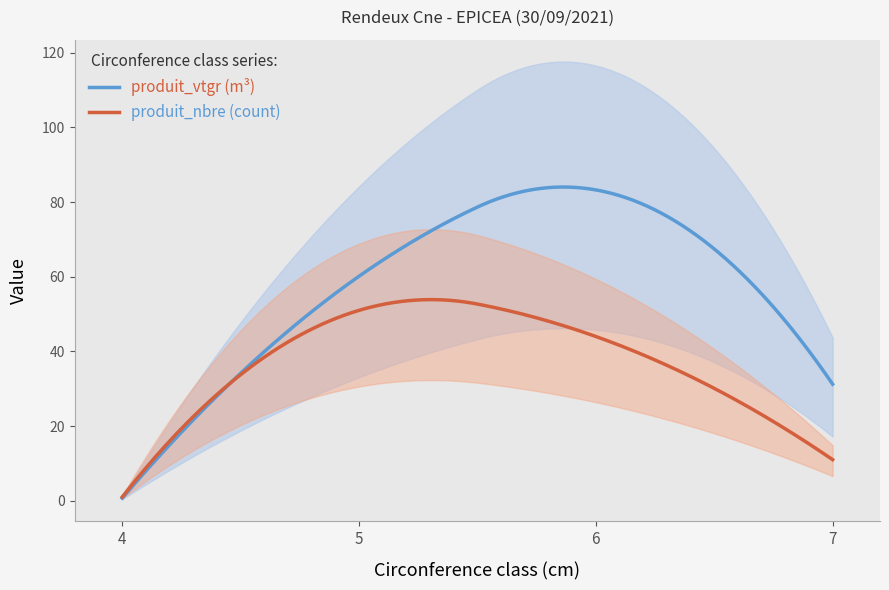

Which has a higher value, 5 or 4?

5